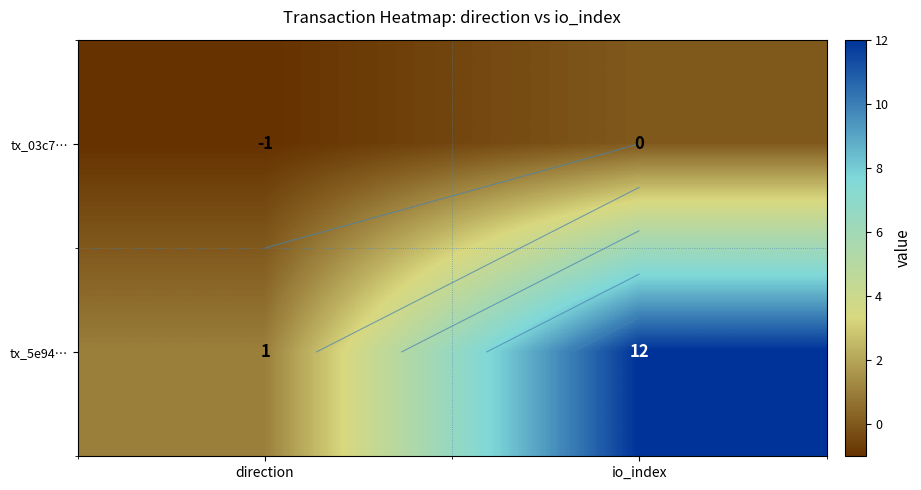

At which category is the sum across all series the highest?

io_index